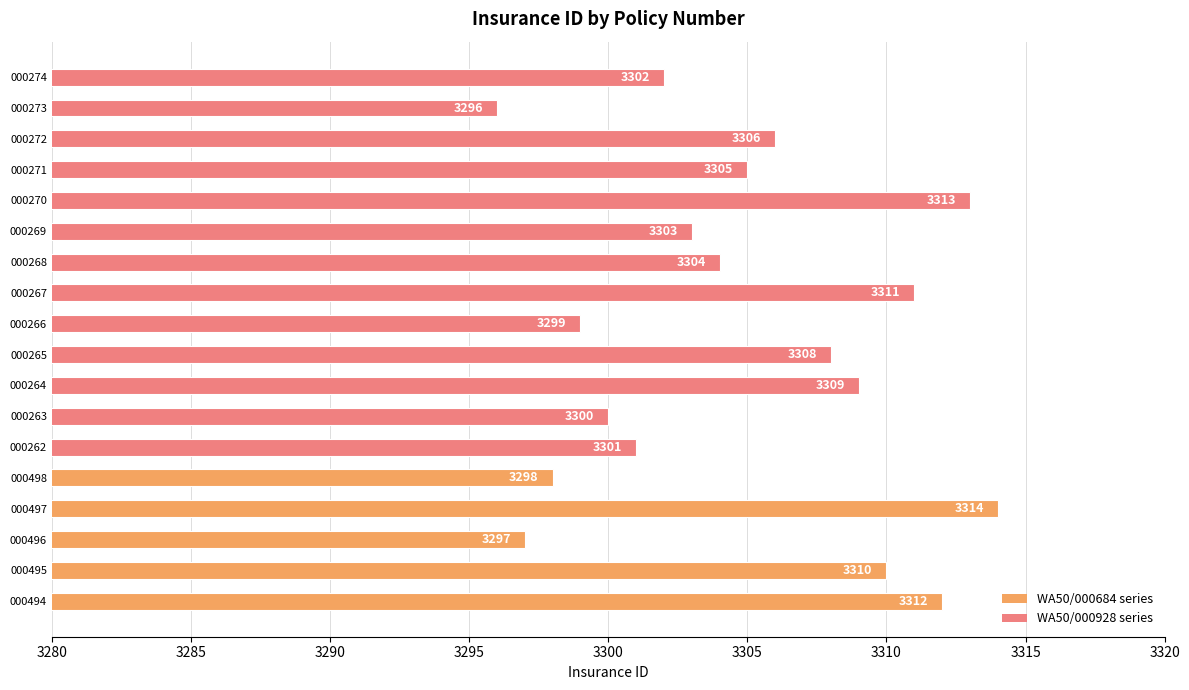

Which category has the lowest value across all series?

000273